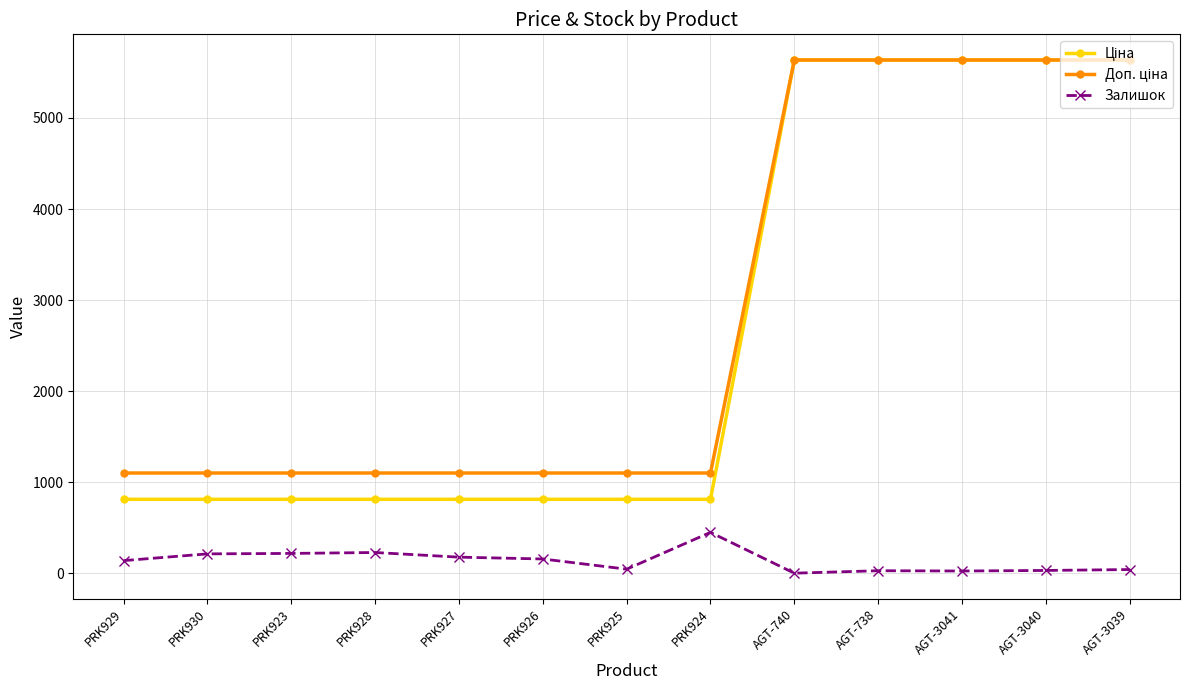

What is the difference between the highest and lowest values at PRK929?

961.8